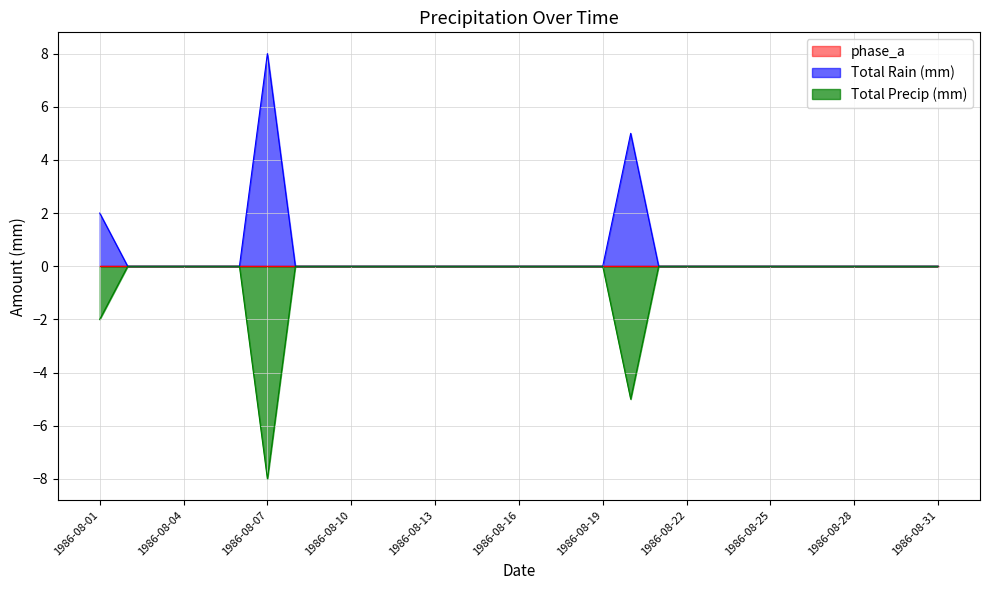

What is the value of the Total Rain (mm) point at the 1st from the left?

2